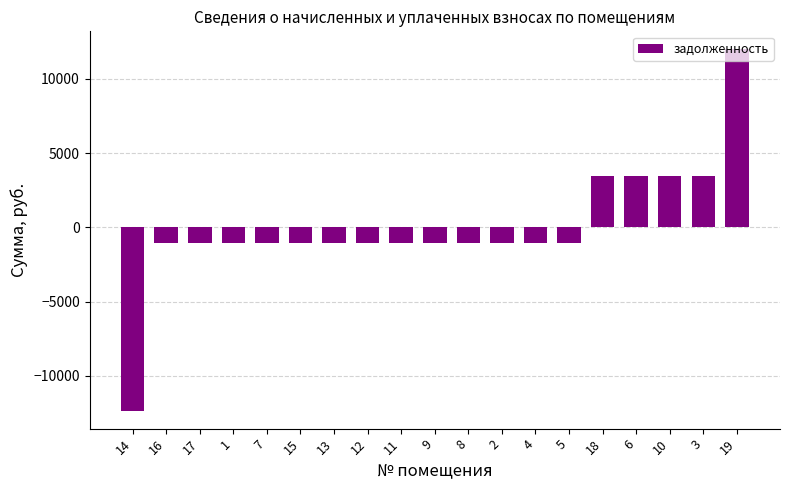

At which category does the chart reach its peak across all series?

19